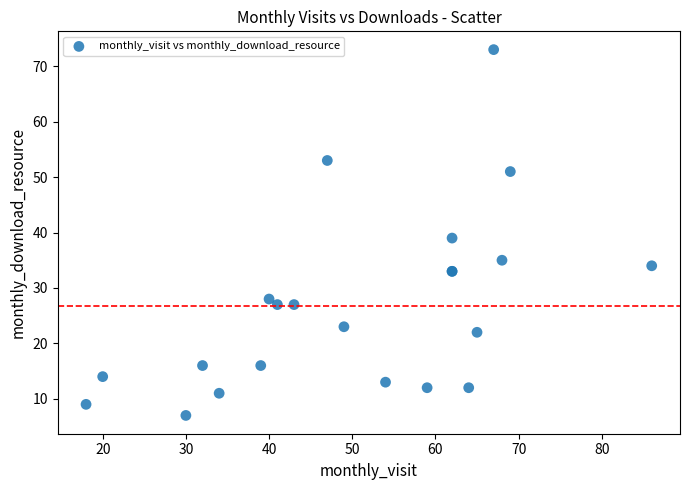

What Y value in the scatter plot is closest to 40?

39